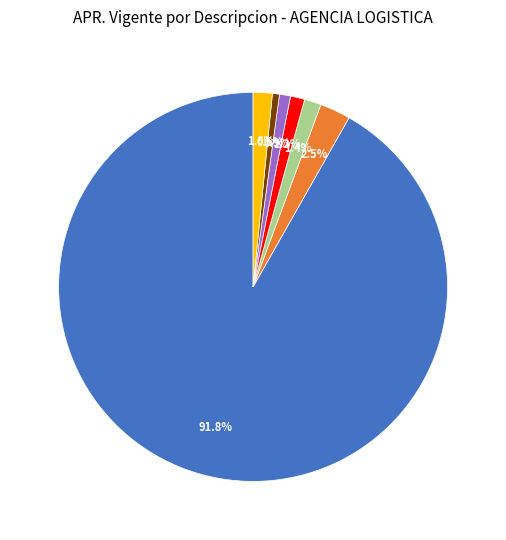

To the nearest percent, what is the average slice percentage?

14%